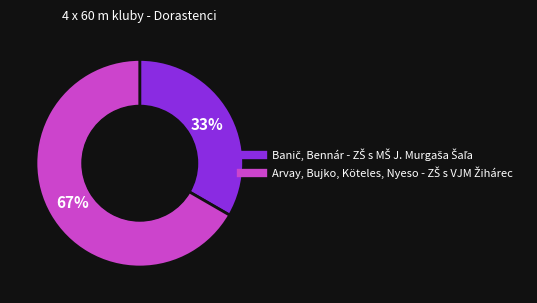

Is there a majority slice in this chart?

Yes